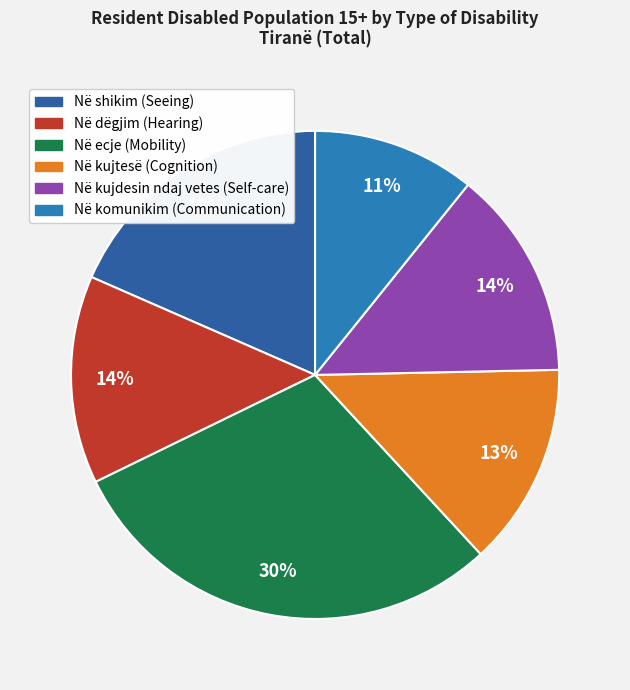

Does any single category account for the majority?

No